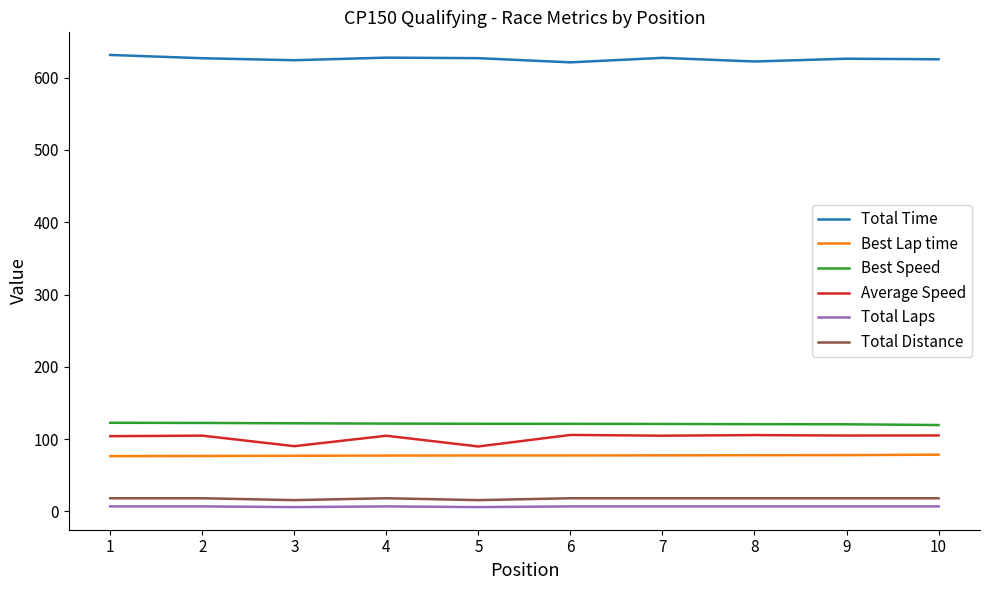

True or false: Total Time and Best Speed cross at least once.

False